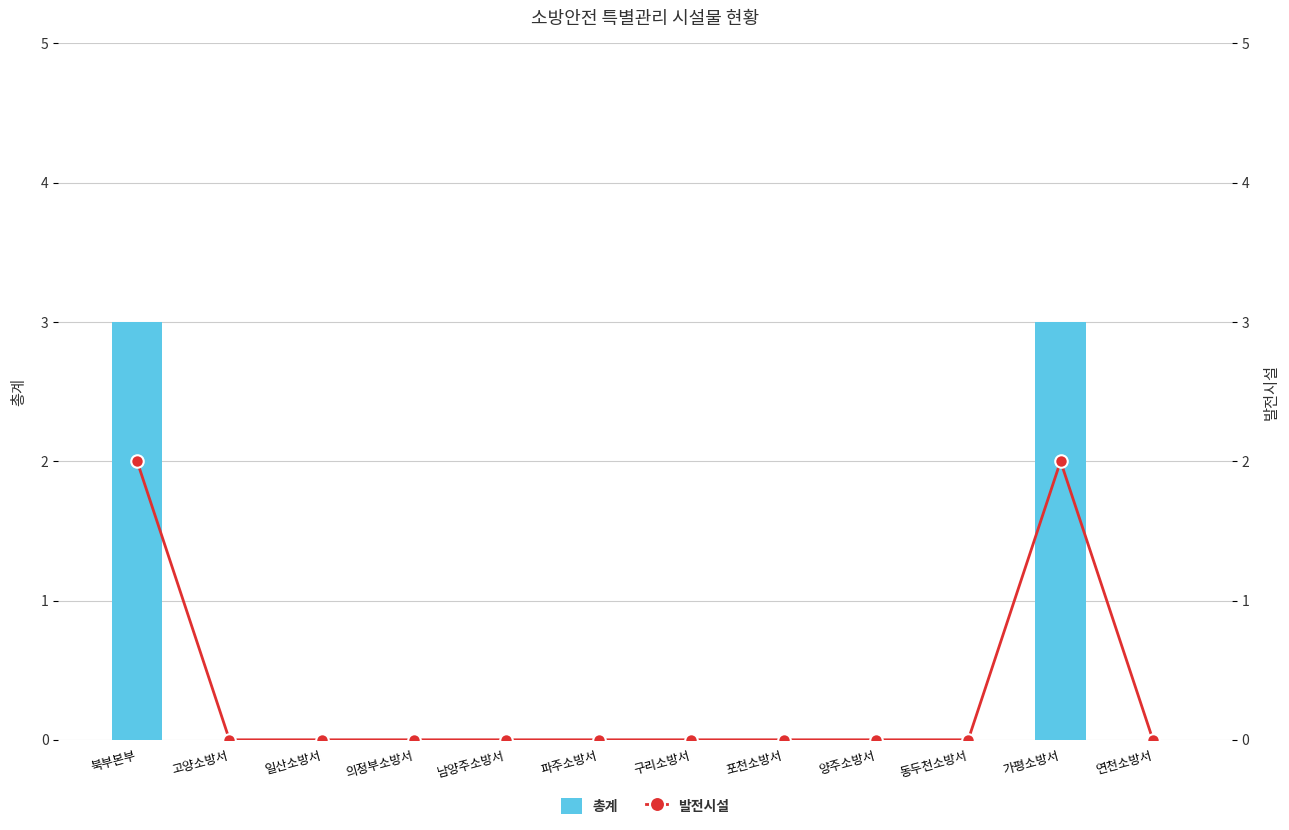

True or false: 발전시설 has a value of 0 at 구리소방서.

True